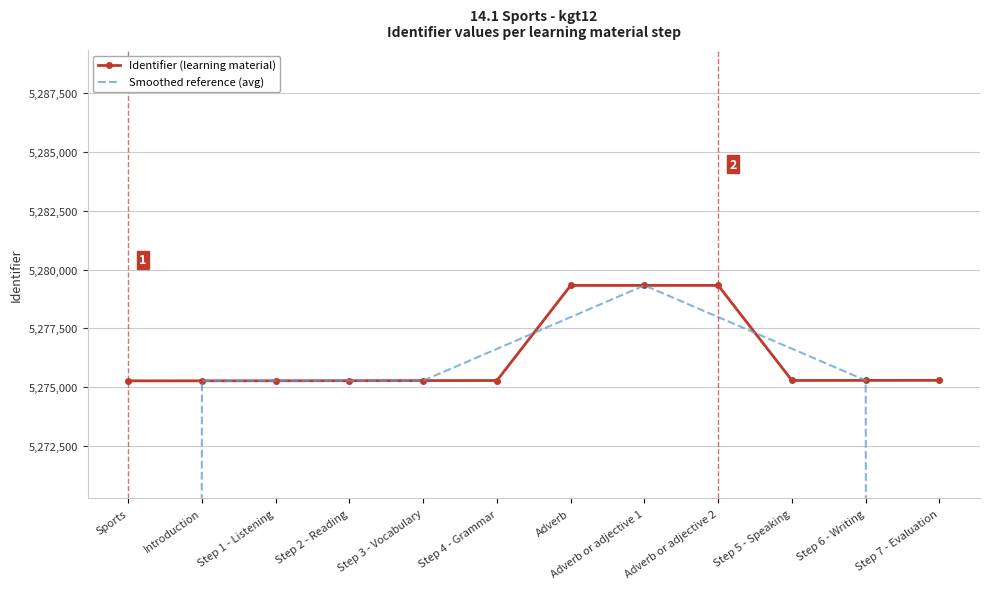

Rank the series by their maximum value, from highest to lowest.

Identifier (learning material), Smoothed reference (avg)